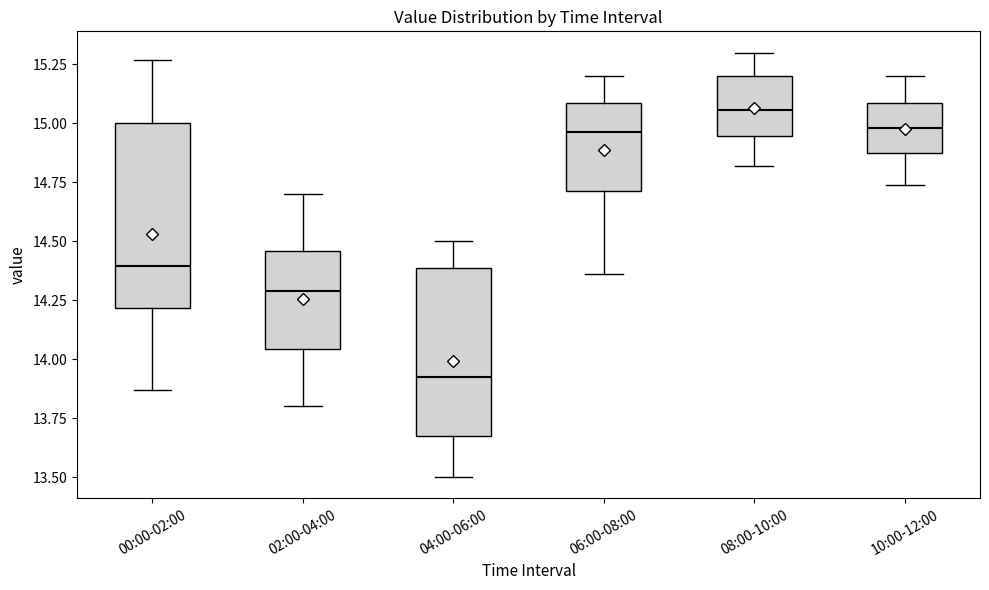

Reading left to right, read every box against the y-axis: the position of its median line, the range the box covers, and the ends of its whiskers. The values are not printed on the chart, so give them approximately, as read against the axis.

00:00-02:00: median 14.40, box 14.20 to 15.00, whiskers 13.85 to 15.25
02:00-04:00: median 14.30, box 14.05 to 14.45, whiskers 13.80 to 14.70
04:00-06:00: median 13.95, box 13.65 to 14.40, whiskers 13.50 to 14.50
06:00-08:00: median 14.95, box 14.70 to 15.10, whiskers 14.35 to 15.20
08:00-10:00: median 15.05, box 14.95 to 15.20, whiskers 14.80 to 15.30
10:00-12:00: median 15.00, box 14.90 to 15.10, whiskers 14.75 to 15.20